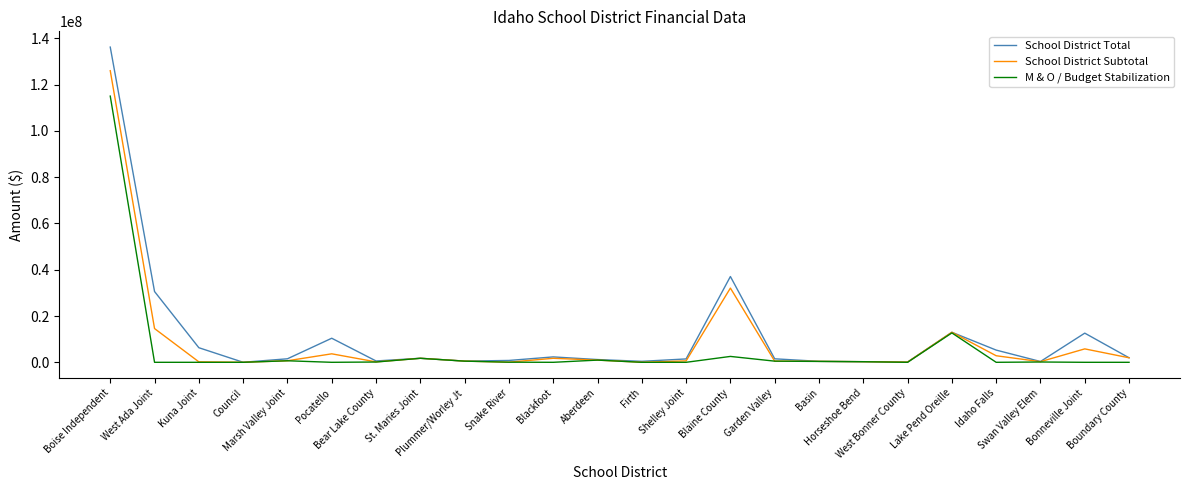

Which series has the widest spread of values?

School District Total